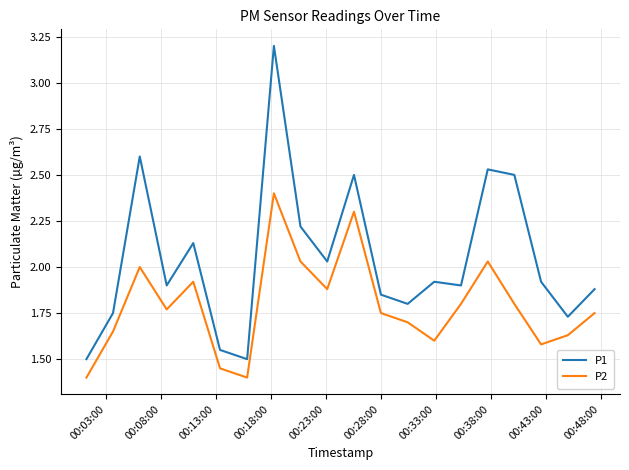

At how many categories does at least one series exceed 2?

8